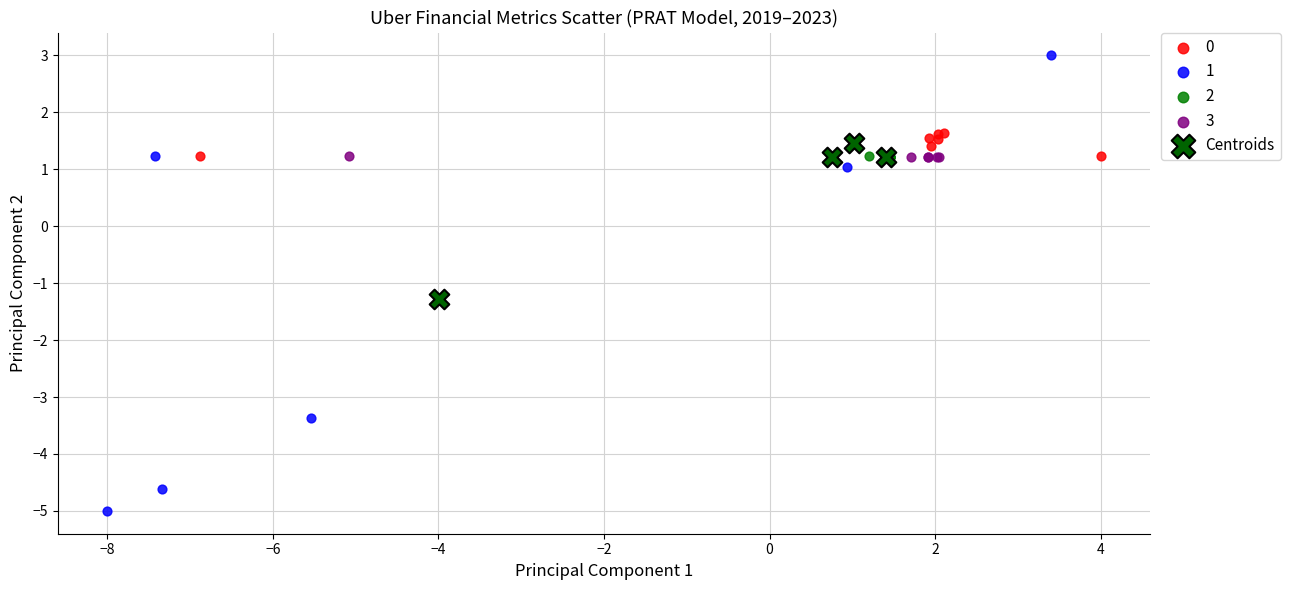

What are all the series names shown in the legend?

0, 1, 2, 3, Centroids